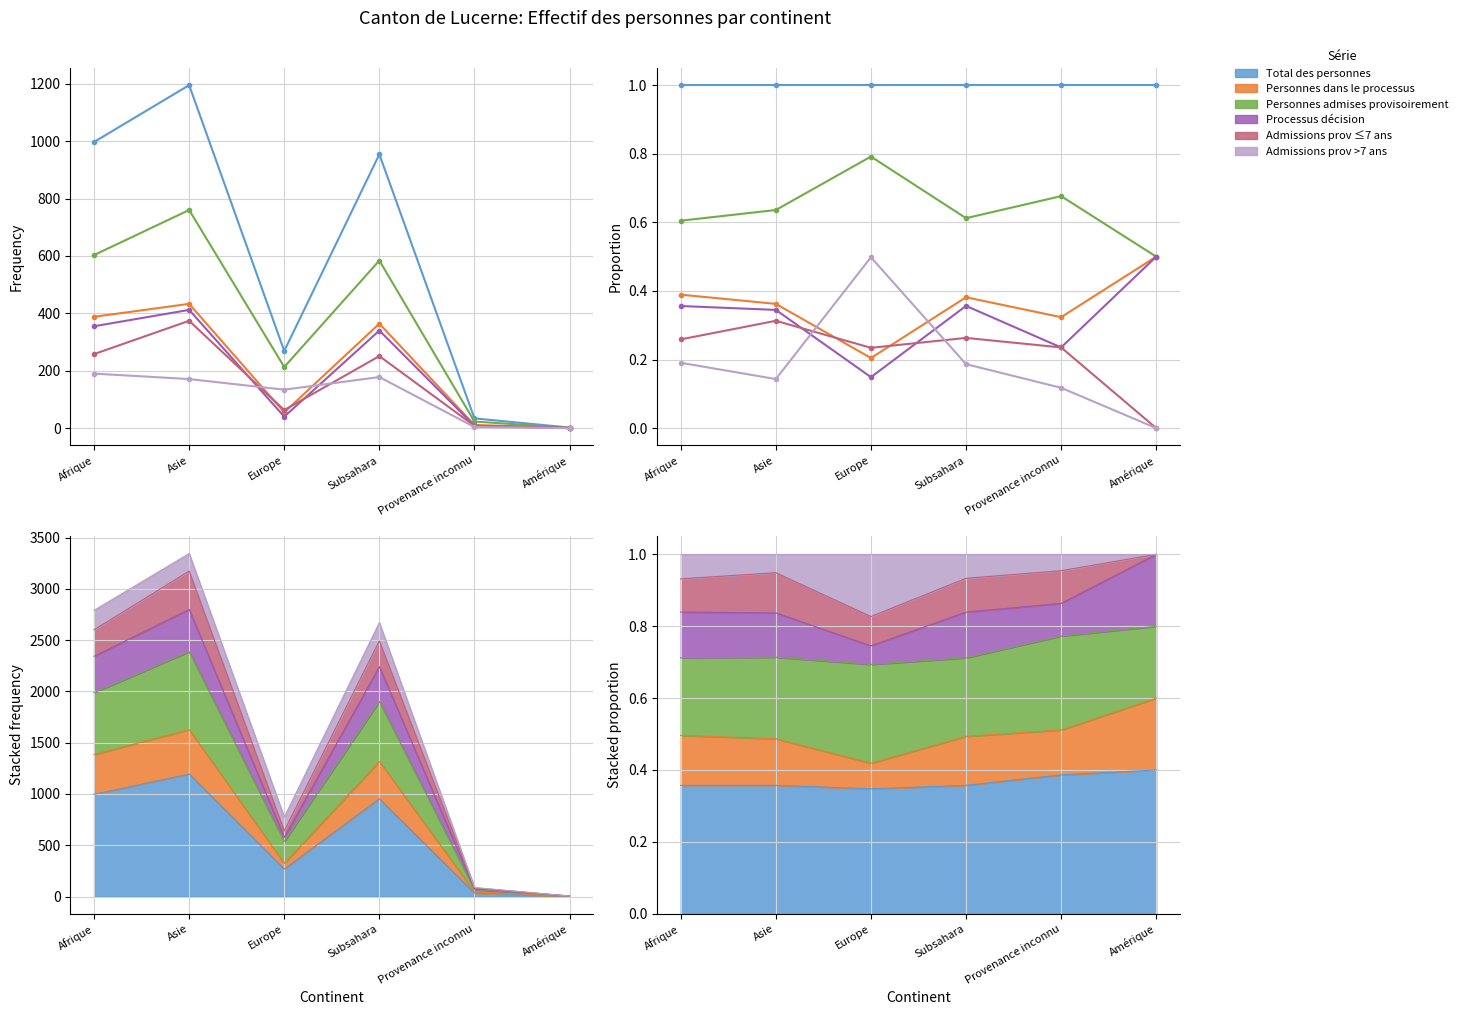

What is the sum of all Personnes dans le processus values?

2.2